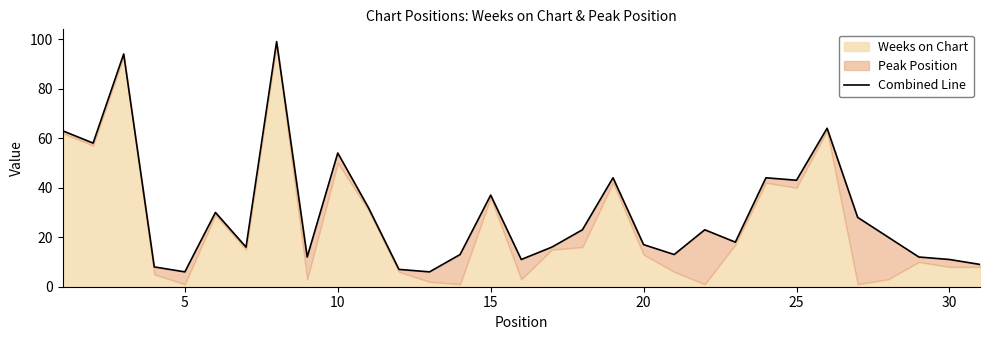

What is the sum of all values?

931